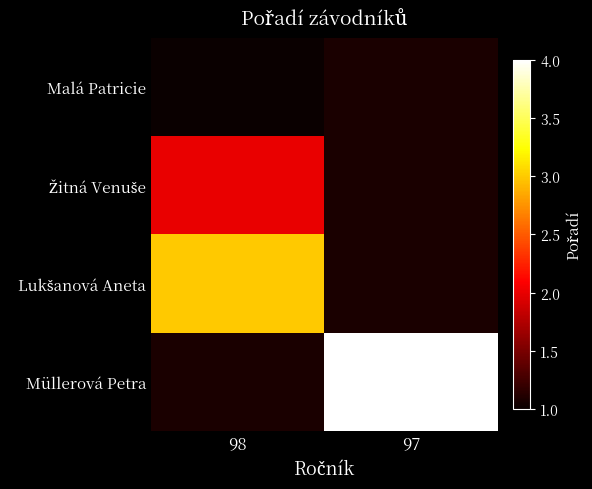

Is it true that Lukšanová Aneta equals 3.0 at 98?

True